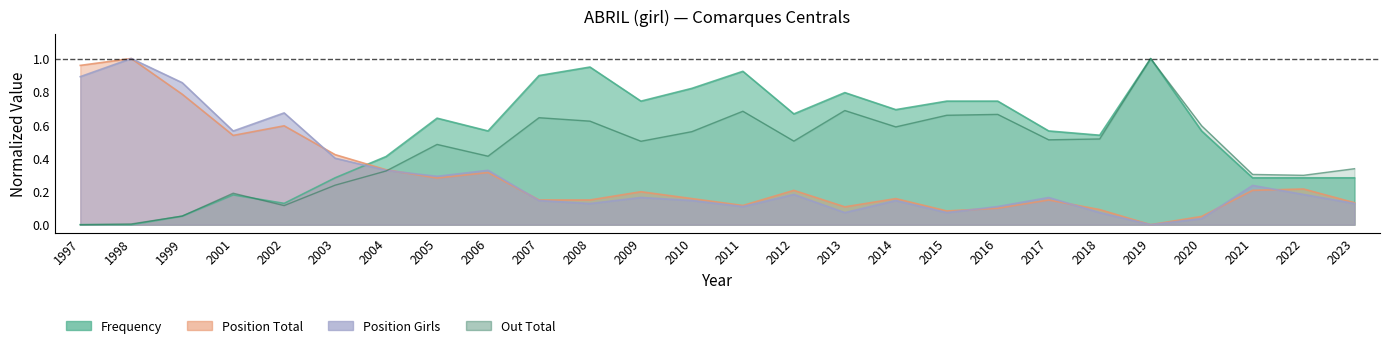

Which series ends up on top after the final intersection of Frequency and Position Girls?

Frequency